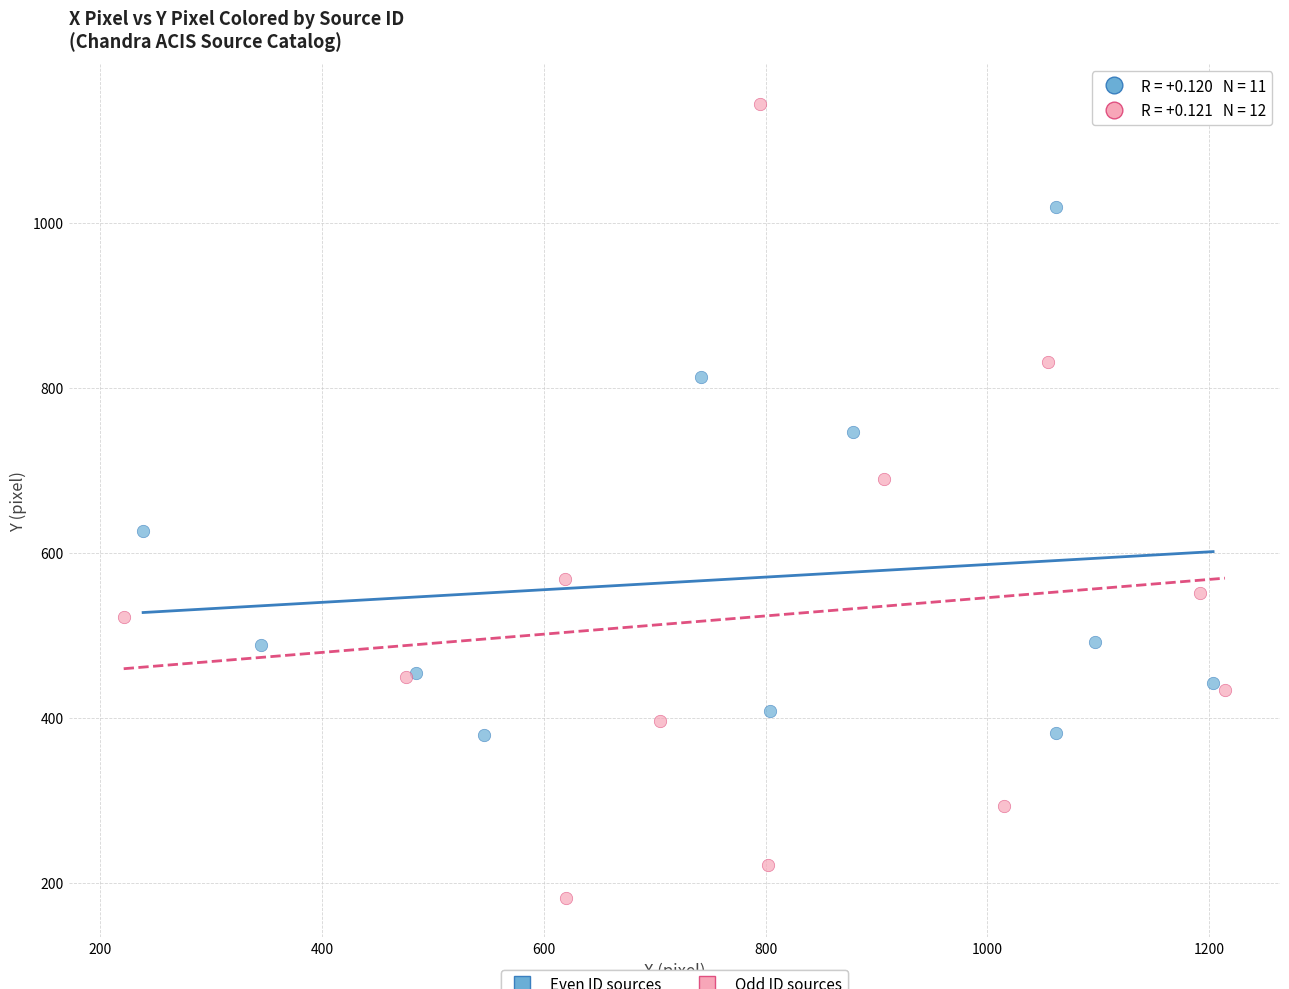

Which series reaches the minimum Y coordinate?

Odd ID sources